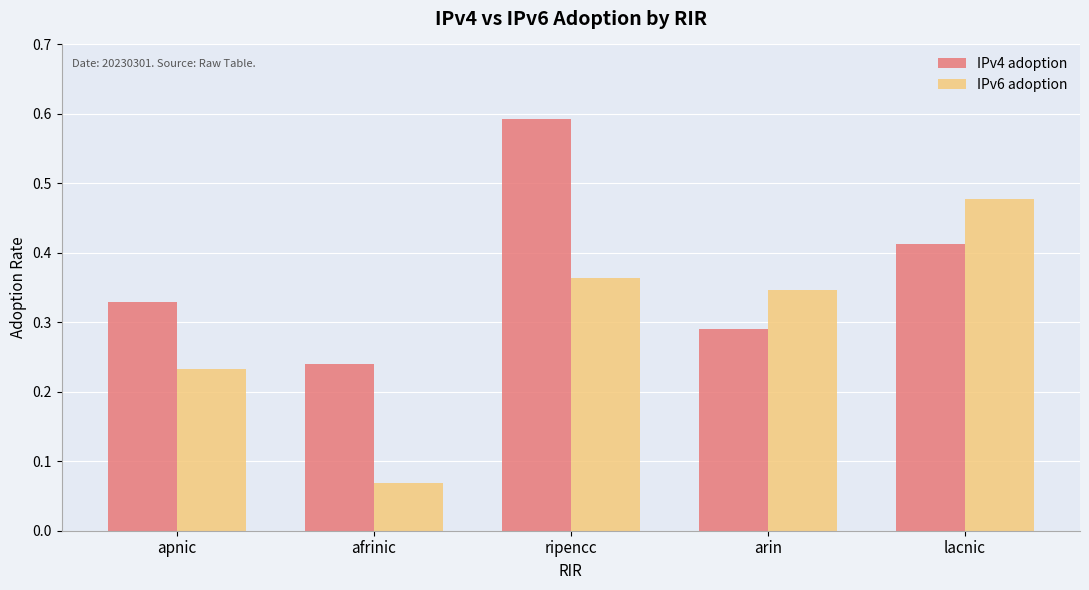

Which label corresponds to the largest value in the chart?

ripencc